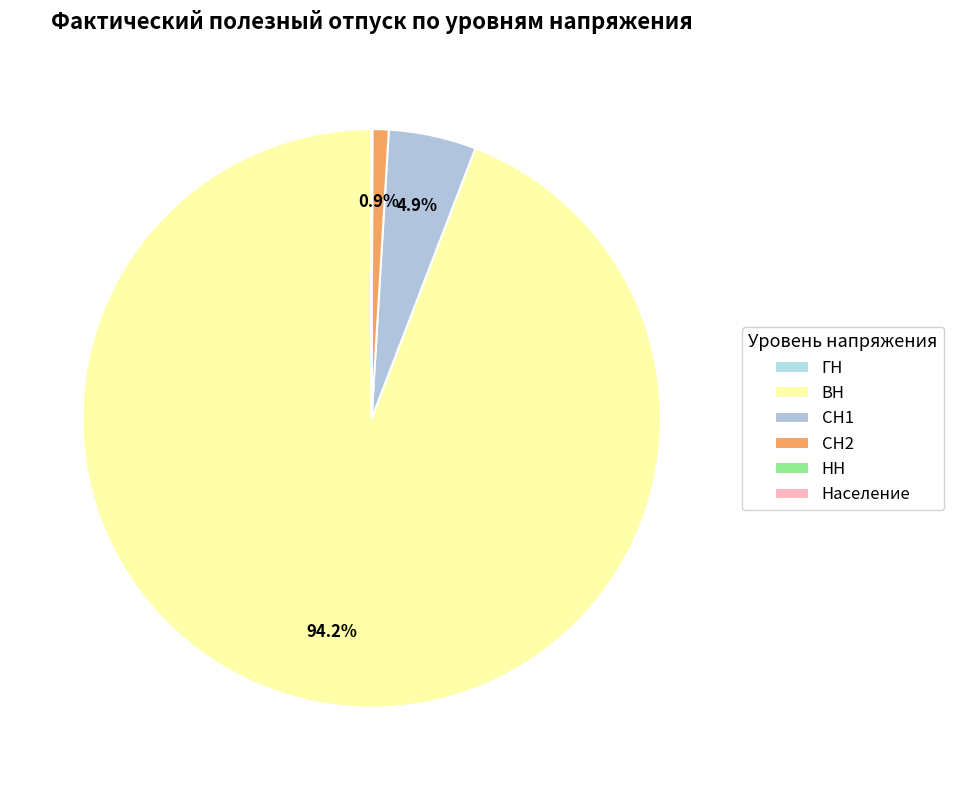

True or false: ВН accounts for 94% of the total.

True